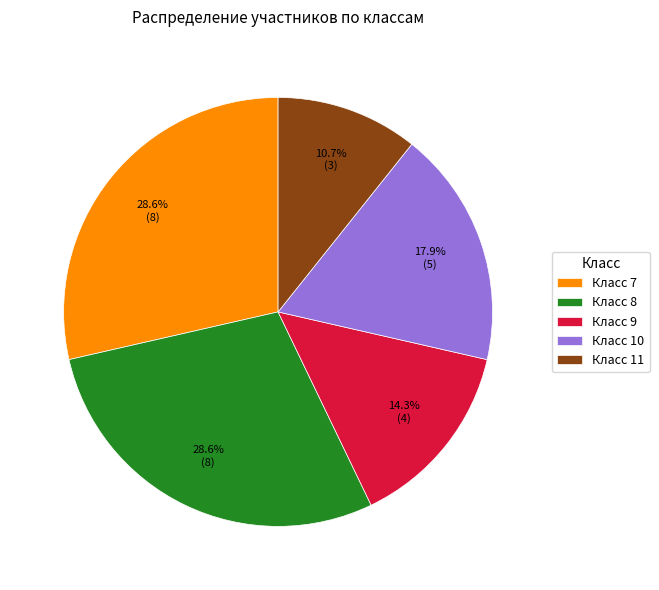

How many slices are in this pie chart?

5